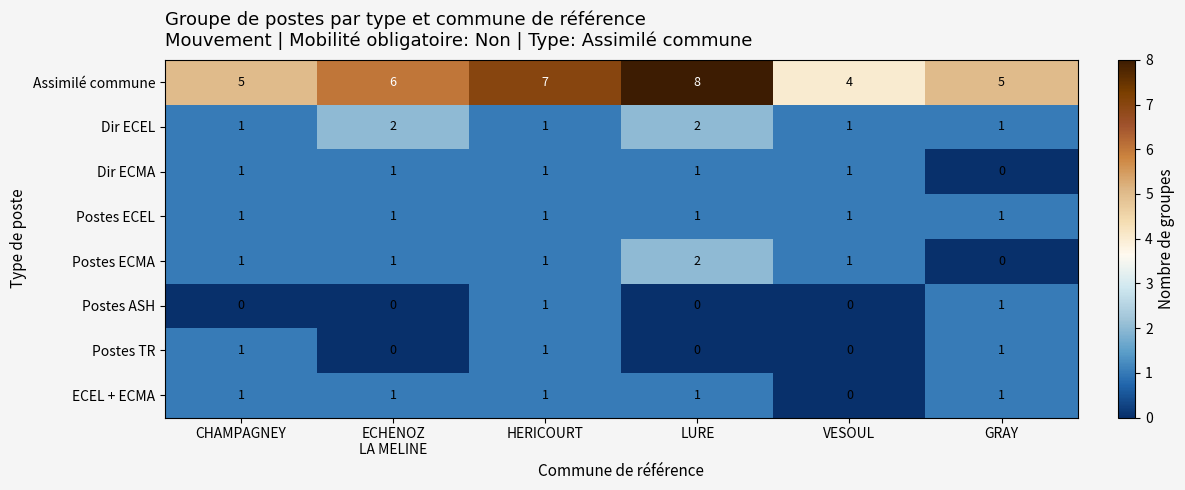

What is the greatest value displayed?

8